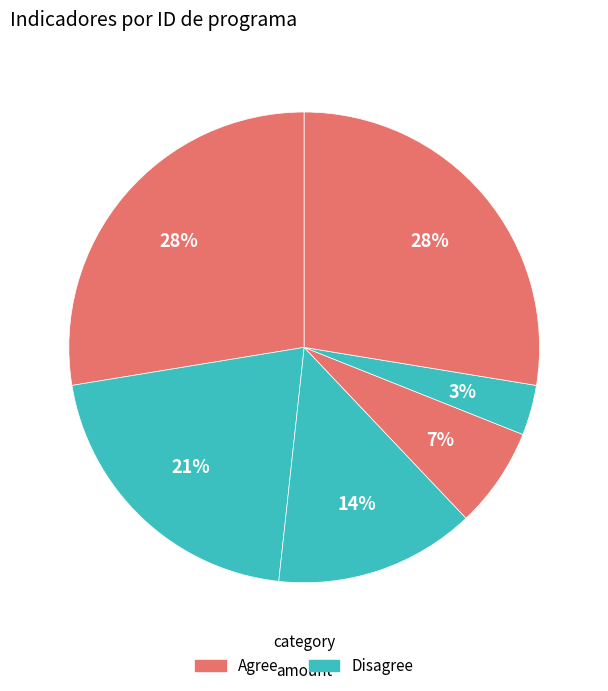

How many segments does this pie chart have?

6